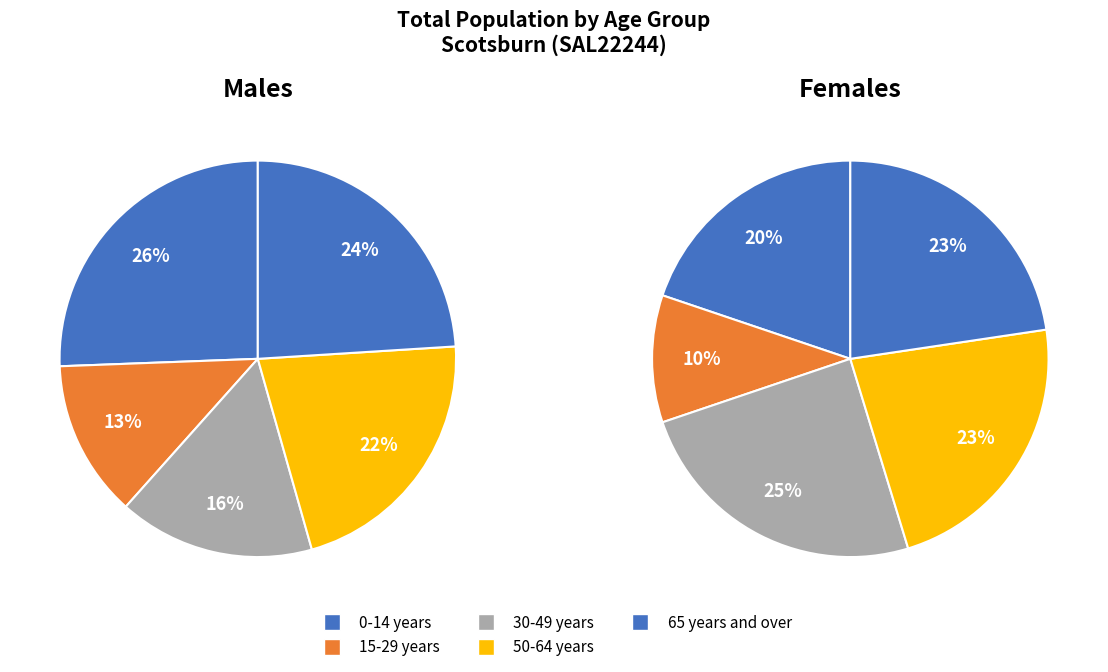

Is there any slice that represents more than half of the pie?

No